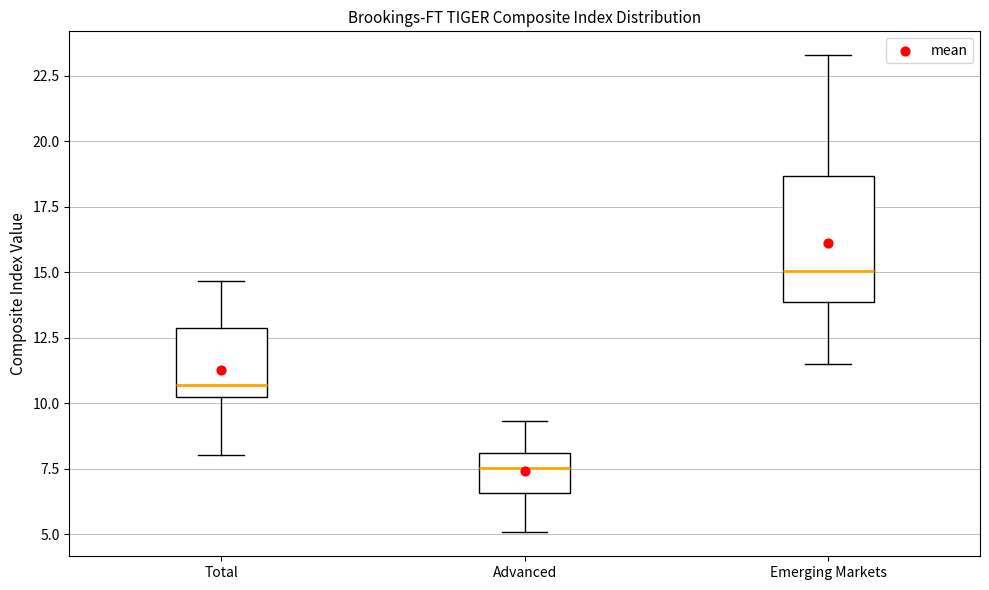

Where does the median line of the box for Advanced sit on the y-axis? The values are not printed on the chart, so give them approximately, as read against the axis.

7.5